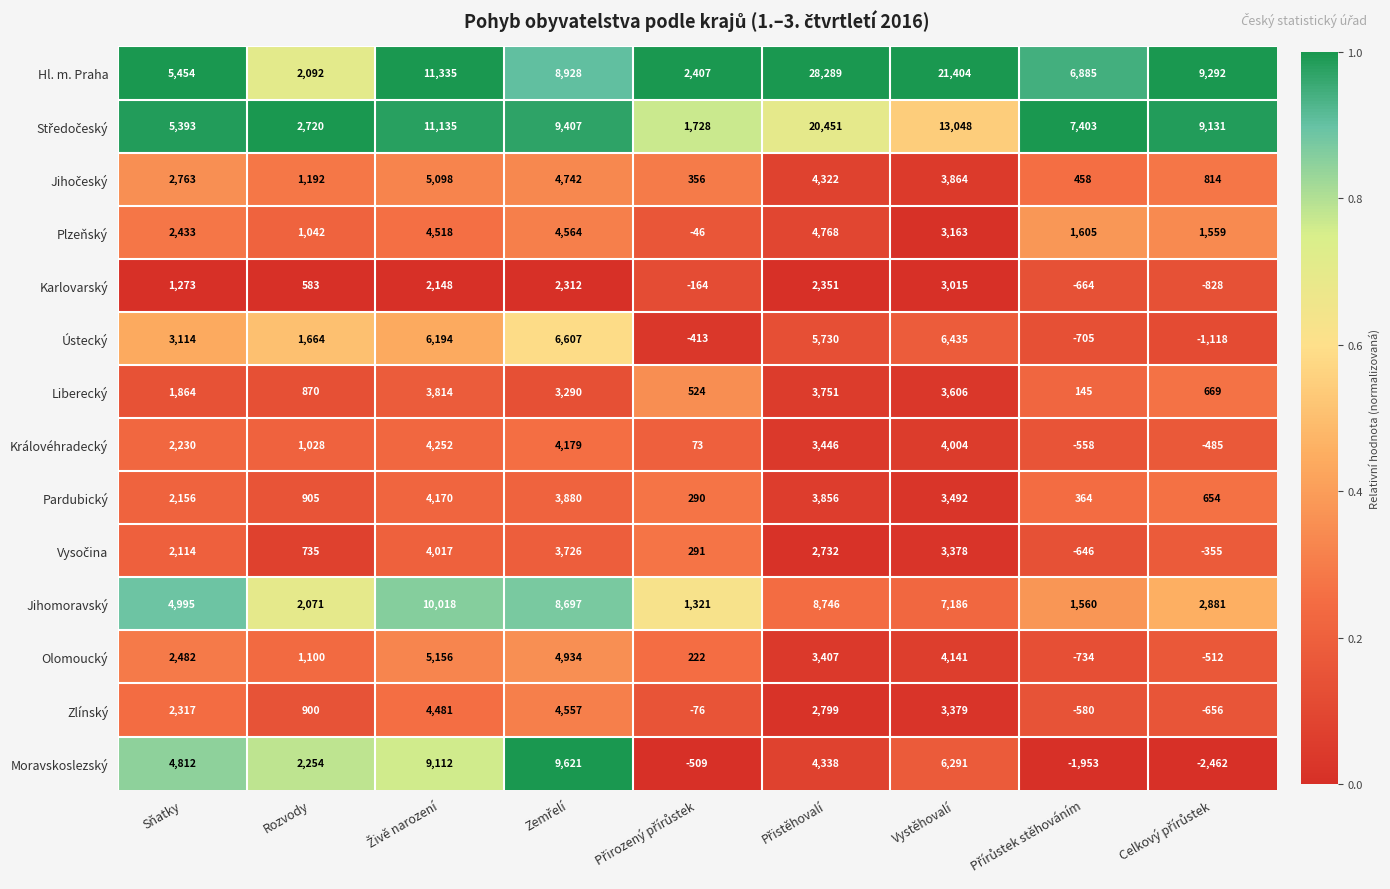

What is the sum of all Plzeňský values?

23606